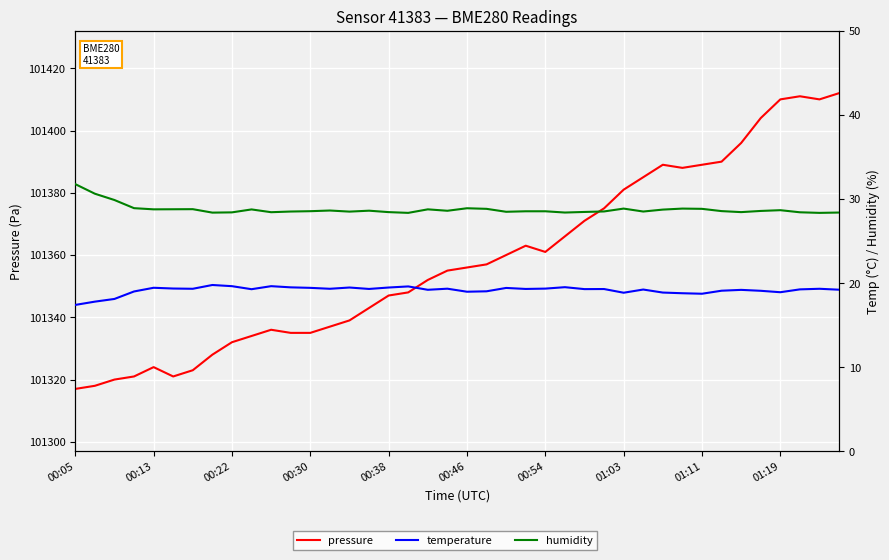

True or false: humidity and temperature intersect in this chart.

False